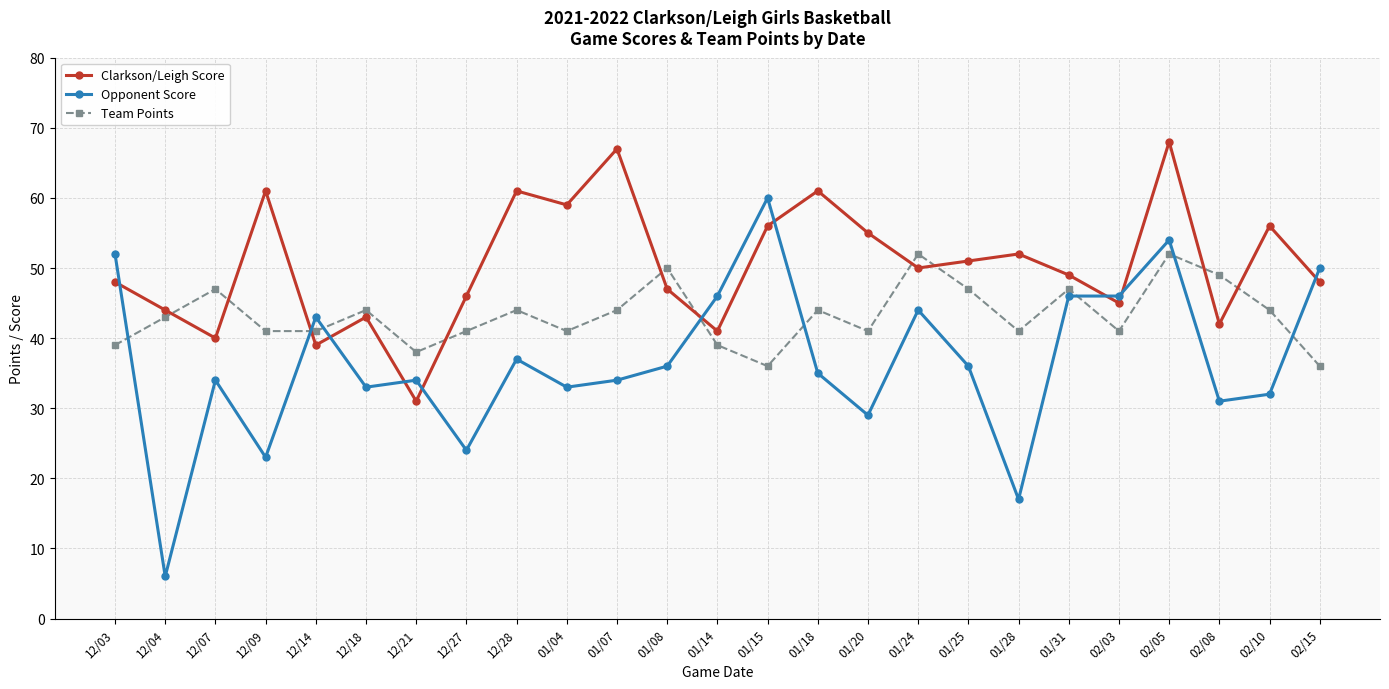

At which label does Opponent Score first exceed 35?

12/03